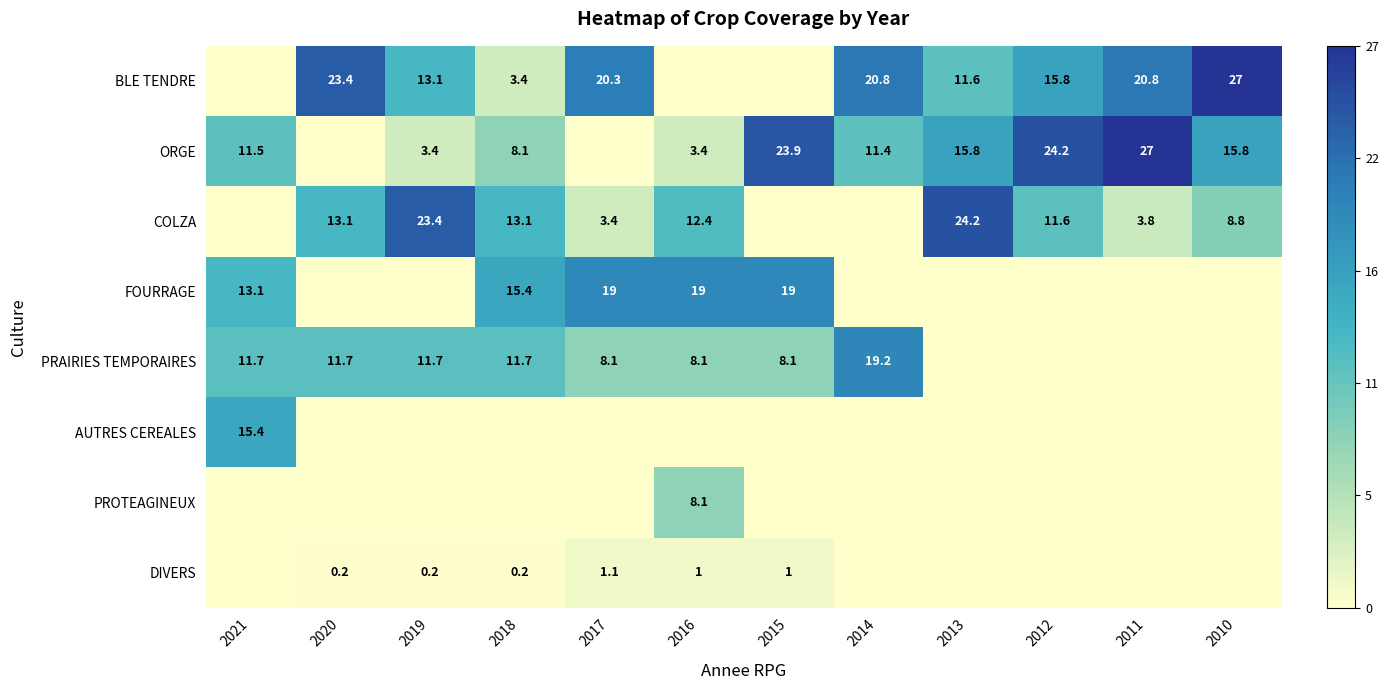

What is the spread (max minus min) of values at 2018?

15.4